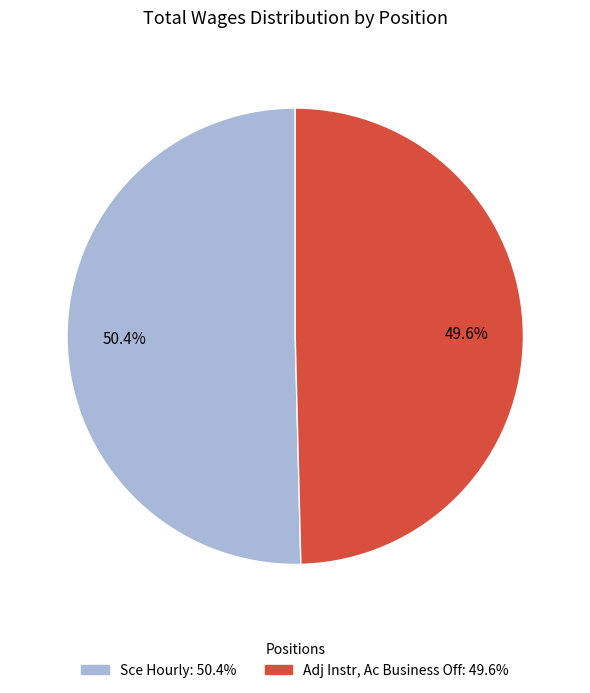

Combined, do Sce Hourly and Adj Instr, Ac Business Off account for over 50%?

Yes